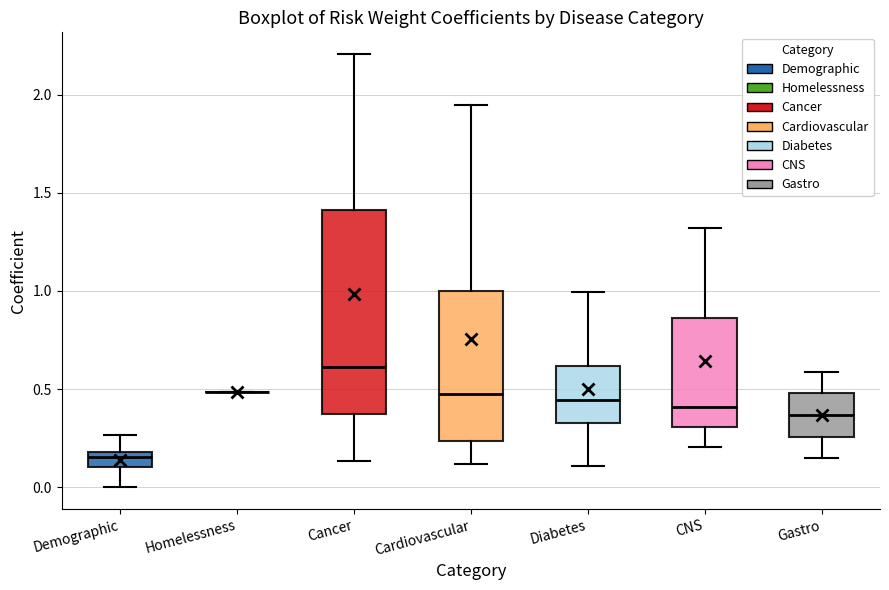

Reading left to right, read every box against the y-axis: the position of its median line, the range the box covers, and the ends of its whiskers. The values are not printed on the chart, so give them approximately, as read against the axis.

Demographic: median 0.15, box 0.10 to 0.20, whiskers 0.00 to 0.25
Homelessness: box collapsed to a line at 0.50, whiskers 0.50 to 0.50
Cancer: median 0.60, box 0.35 to 1.40, whiskers 0.15 to 2.20
Cardiovascular: median 0.50, box 0.25 to 1.00, whiskers 0.10 to 1.95
Diabetes: median 0.45, box 0.35 to 0.60, whiskers 0.10 to 1.00
CNS: median 0.40, box 0.30 to 0.85, whiskers 0.20 to 1.30
Gastro: median 0.35, box 0.25 to 0.50, whiskers 0.15 to 0.60